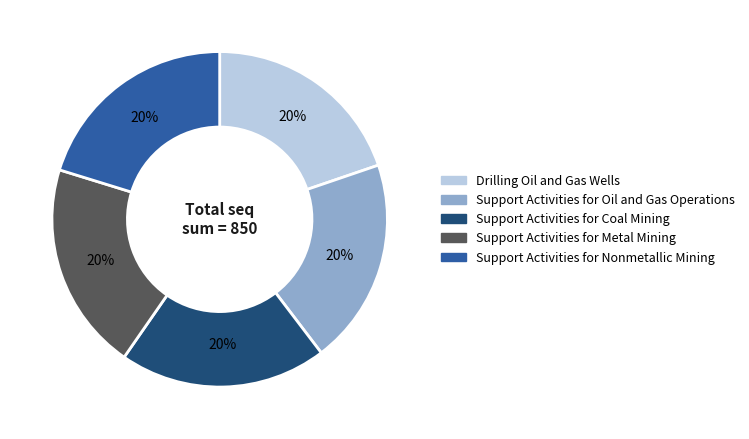

Is it true that Support Activities for Oil and Gas Operations is 20% of the pie?

True